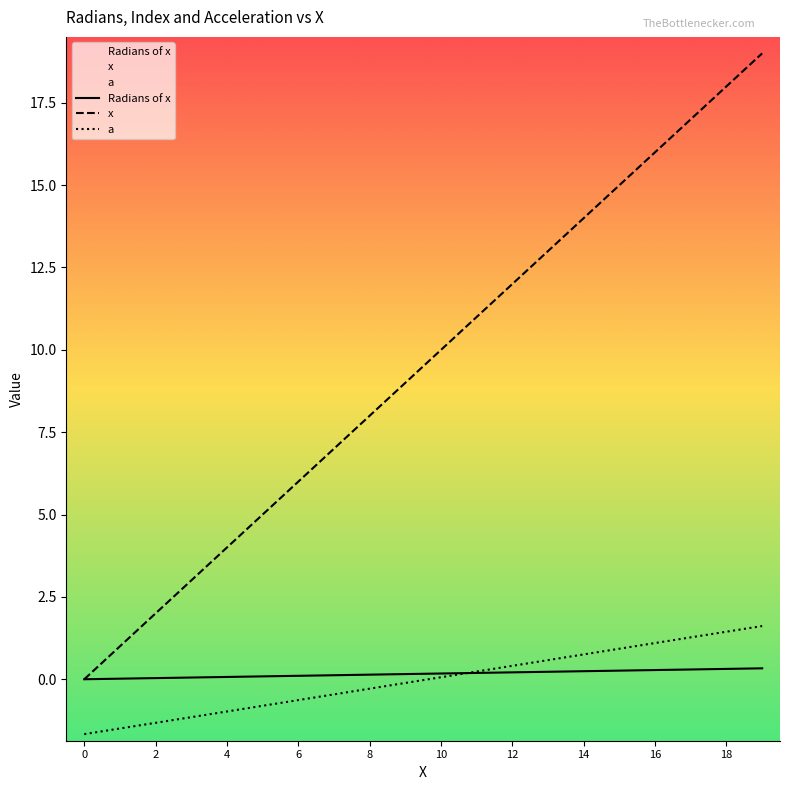

What is the value of the Radians of x point at the 4th from the left?

0.1